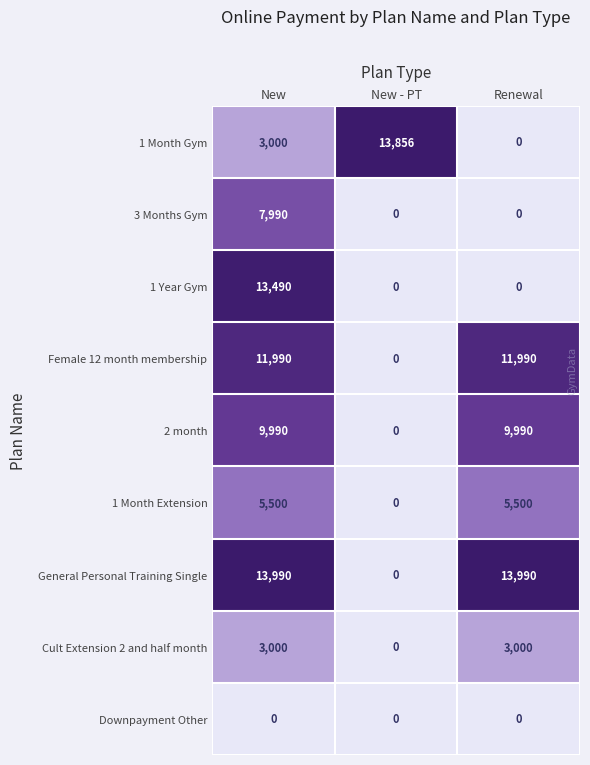

How many data points does each series have?

3